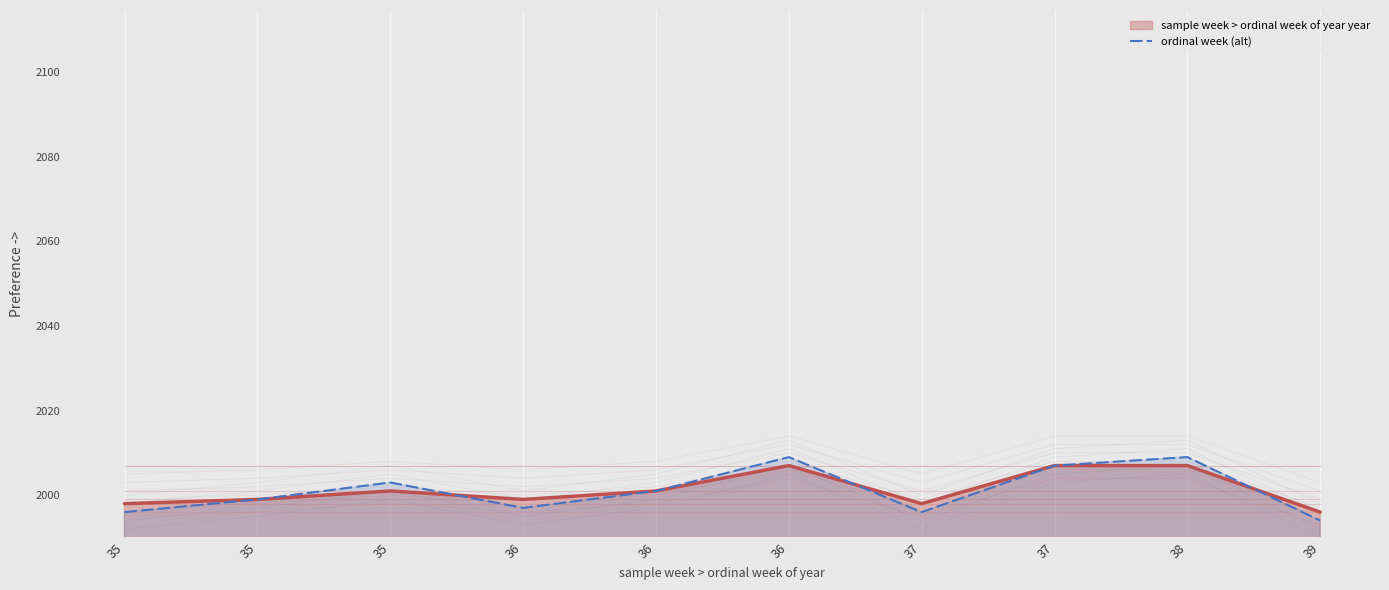

Reading right to left, extract all data points from this chart.

1994	2009	2007	1996	2009	2001	1997	2003	1999	1996